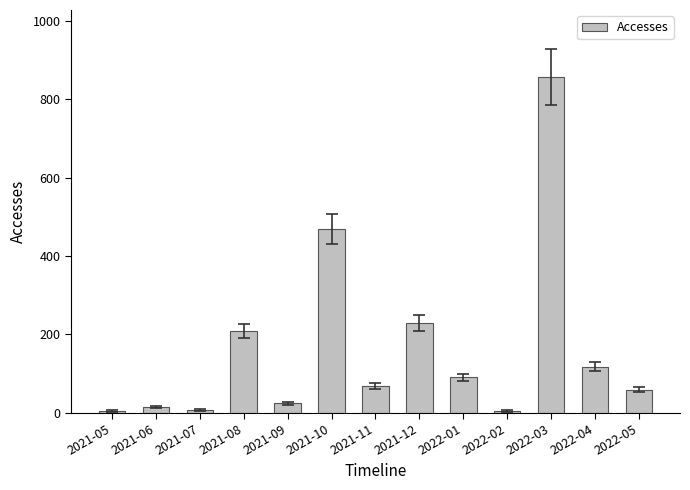

What is the difference between the maximum and minimum values?

853